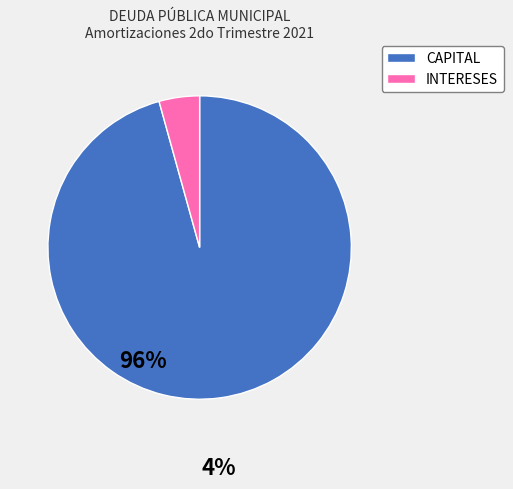

Approximately how many times larger is the value at CAPITAL compared to INTERESES?

22.2